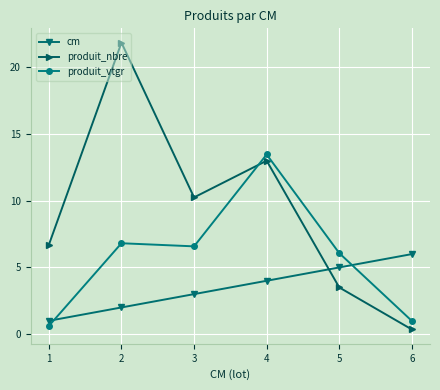

What is the lowest value of the produit_vtgr series?

0.6